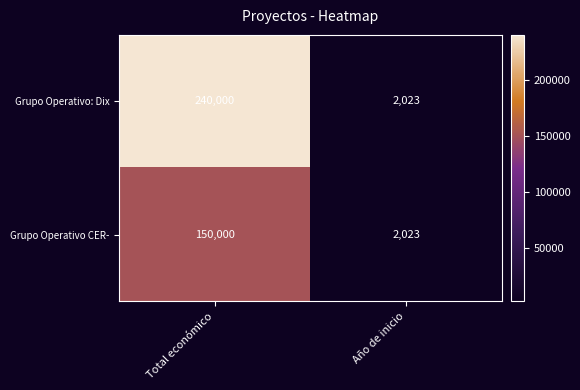

Rank the categories by Grupo Operativo CER- value from highest to lowest.

Total económico, Año de inicio